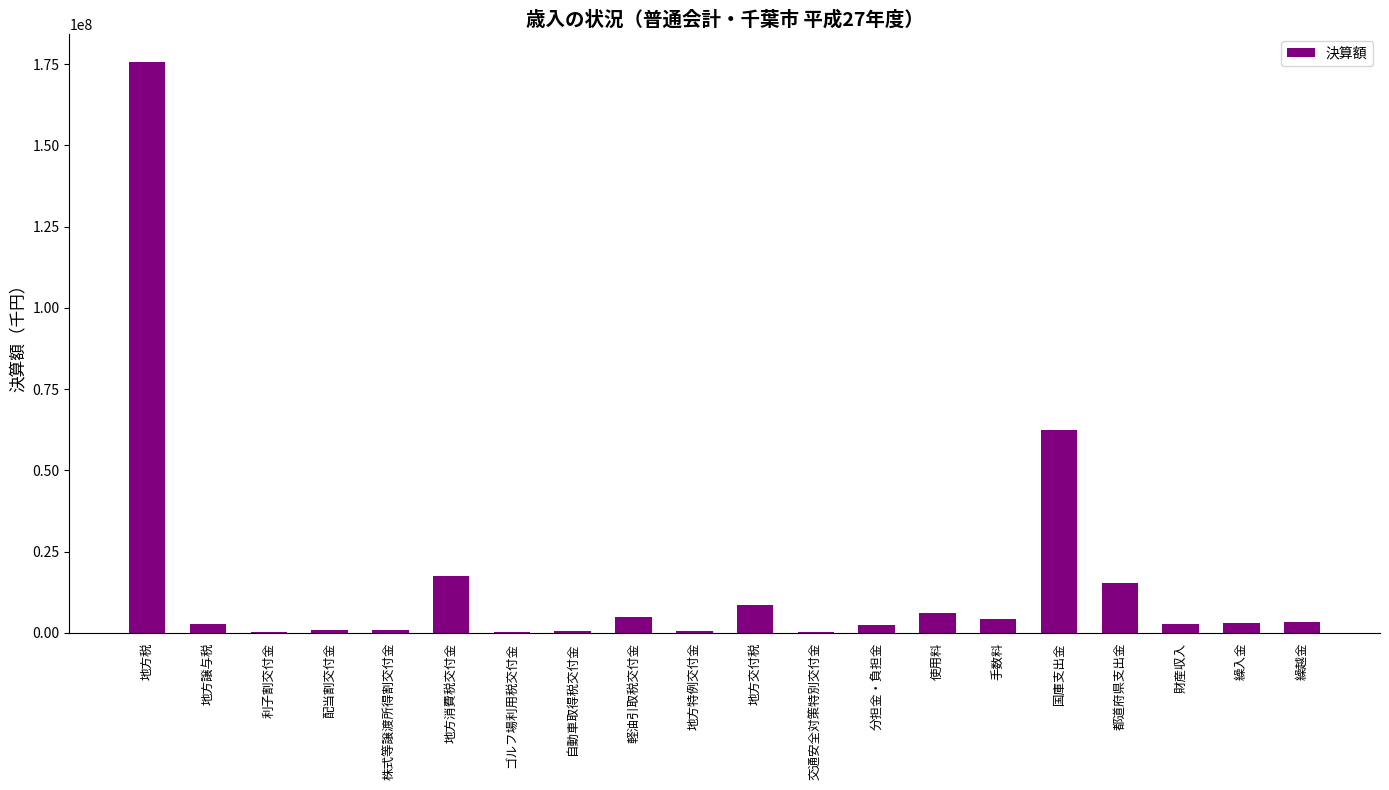

What is the change in value from 国庫支出金 to 繰入金?

-59339703